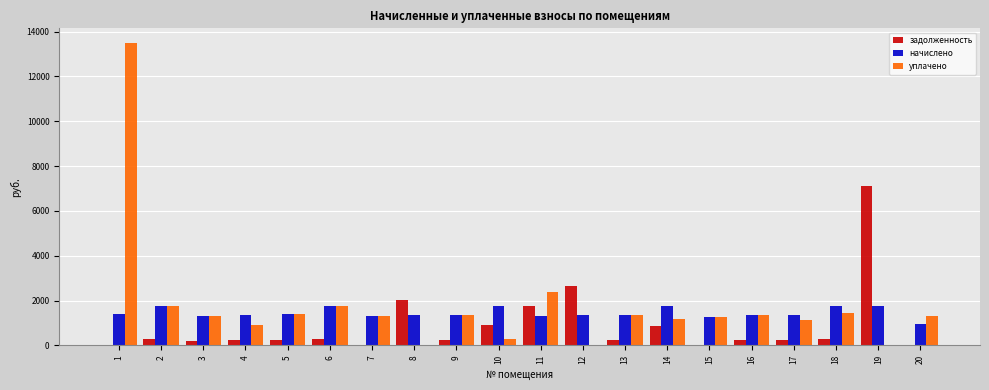

What is the greatest value displayed?

13473.7